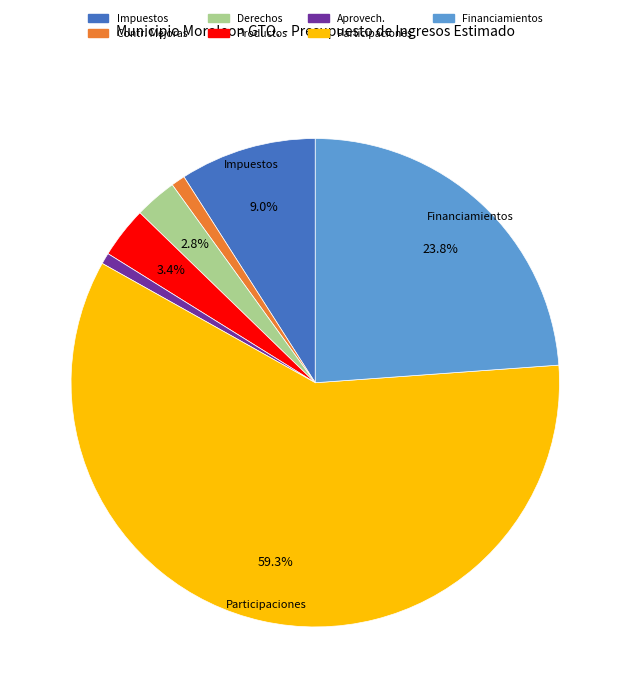

Is there any slice that represents more than half of the pie?

Yes